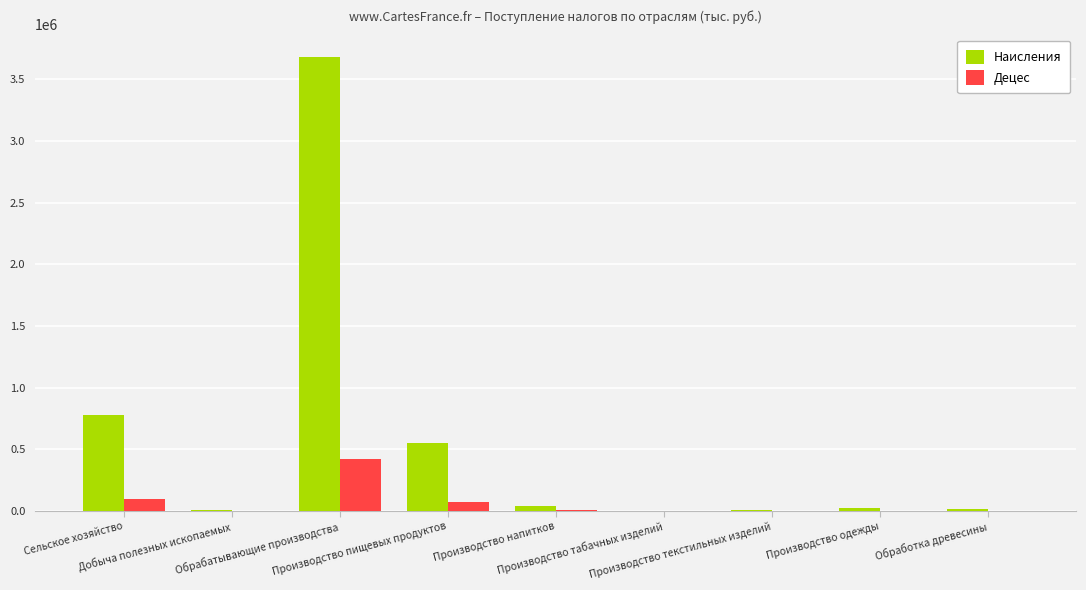

Which series has the largest total across all categories?

Наисления